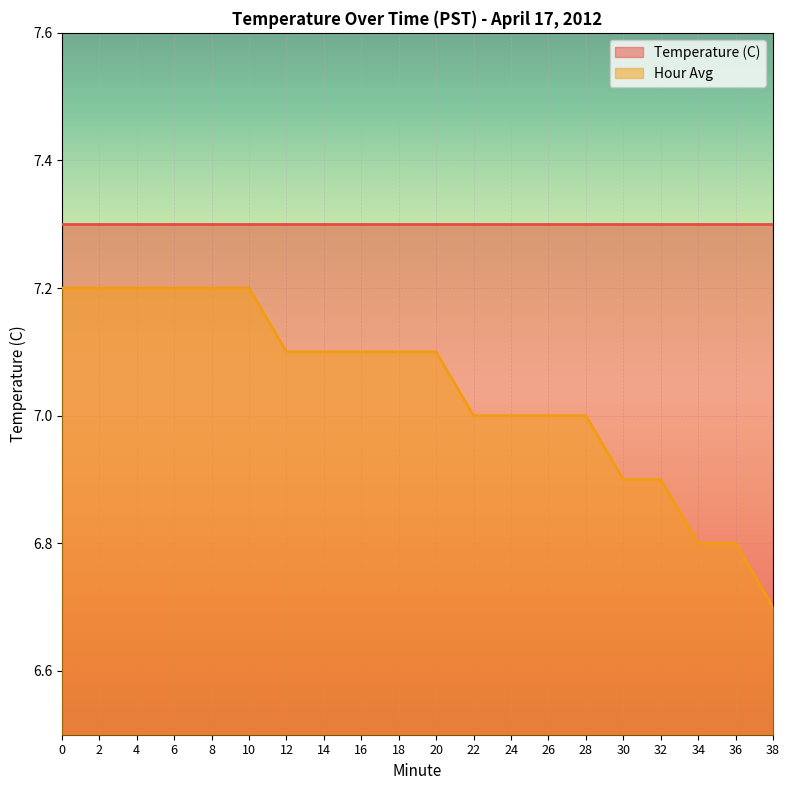

Count the values in the range 7 to 8.

15